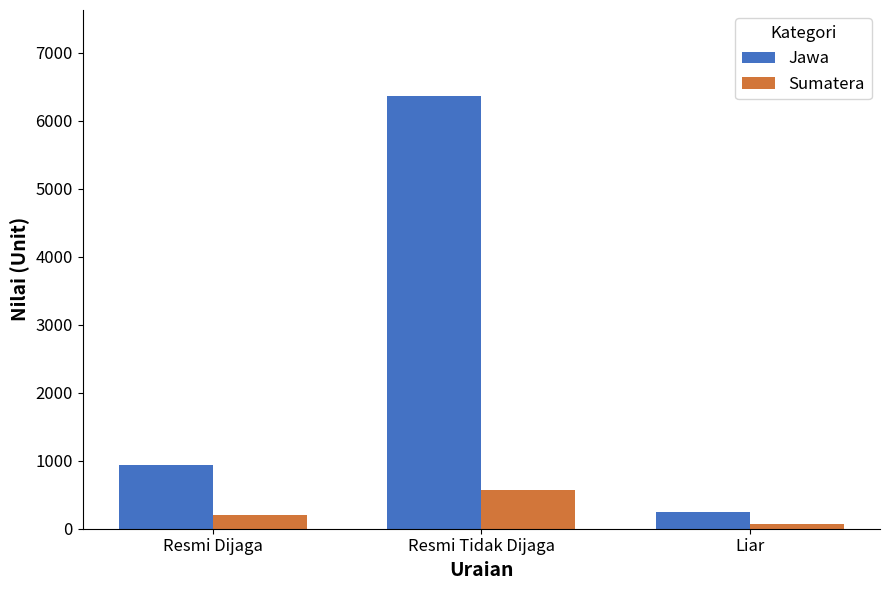

Reading left to right, extract all data points from this chart.

Jawa: Resmi Dijaga=943	Resmi Tidak Dijaga=6354	Liar=248
Sumatera: Resmi Dijaga=202	Resmi Tidak Dijaga=572	Liar=66